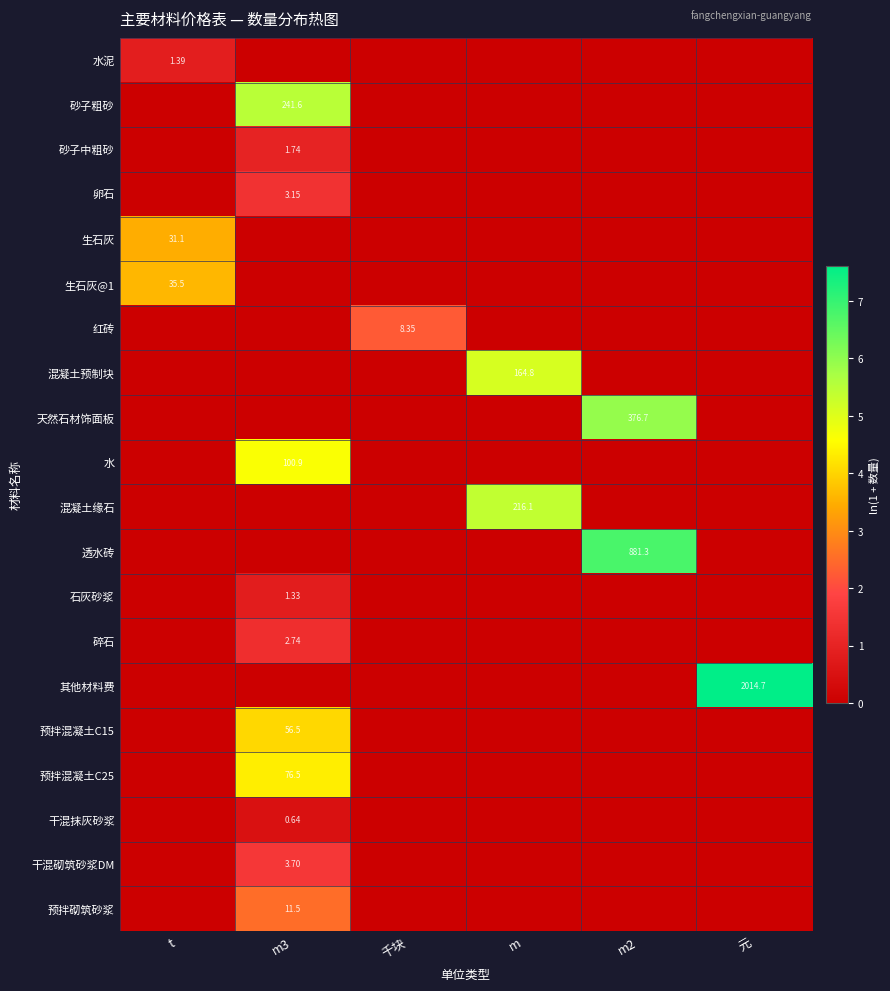

Is it true that 天然石材饰面板 equals -2.4 at m3?

False